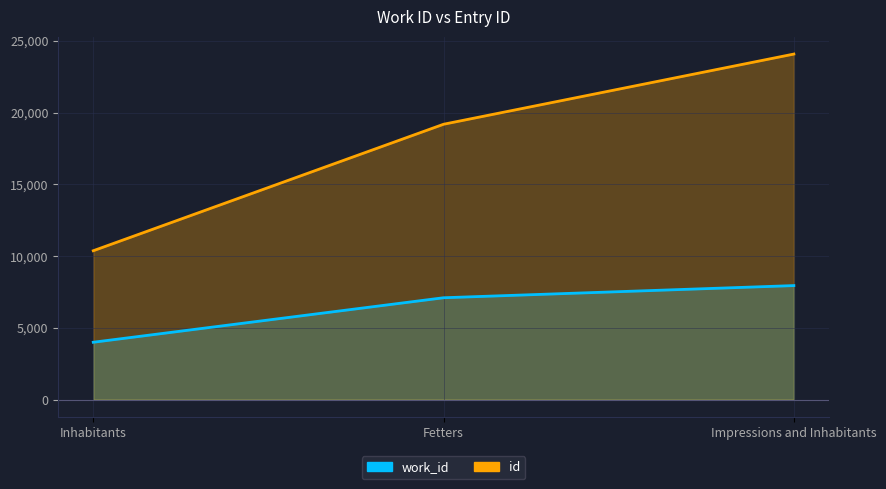

What is the total value across all series at Impressions and Inhabitants?

32029